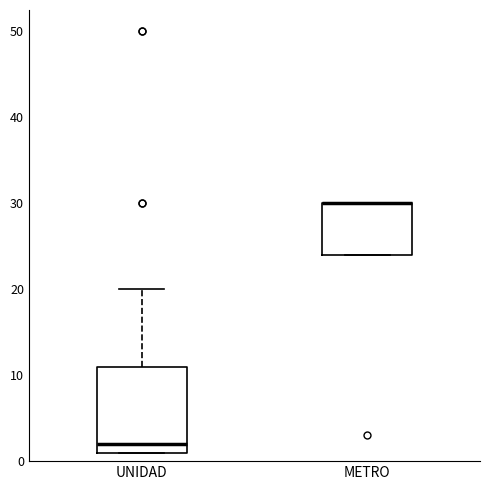

Reading left to right, read every box against the y-axis: the position of its median line, the range the box covers, and the ends of its whiskers. The values are not printed on the chart, so give them approximately, as read against the axis.

UNIDAD: median 2, box 1 to 11, whiskers 1 to 20
METRO: median 30 (drawn on the box's upper edge), box 24 to 30, whiskers 24 to 30